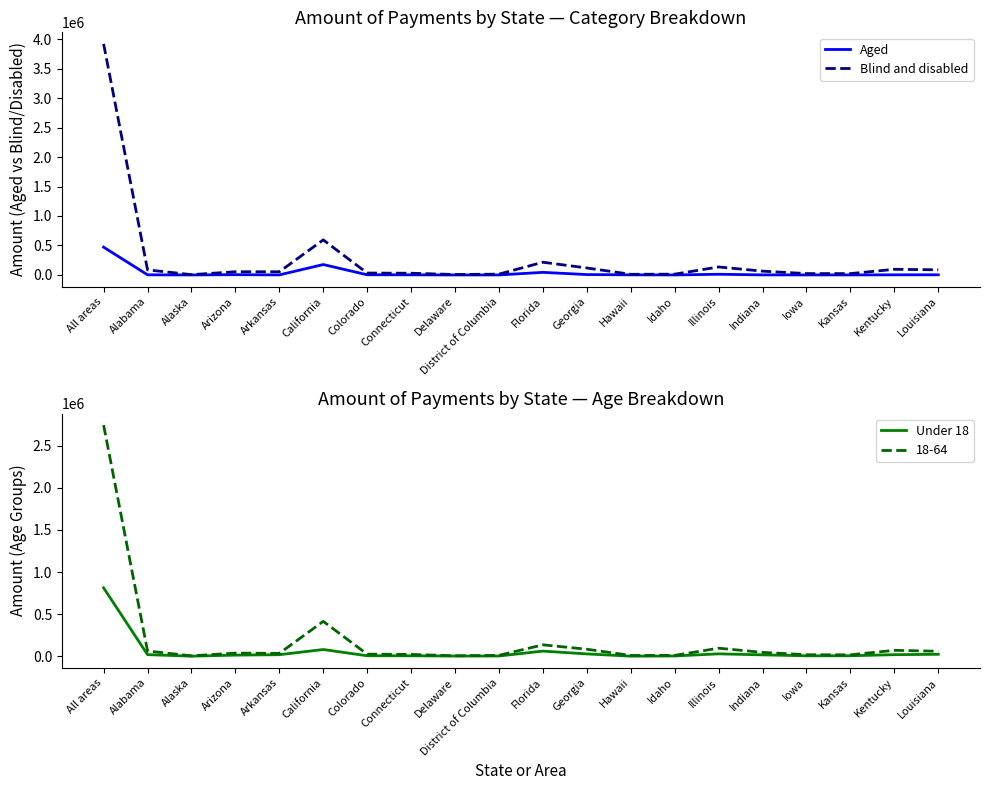

What are all the series names shown in the legend?

Aged, Blind and disabled, Under 18